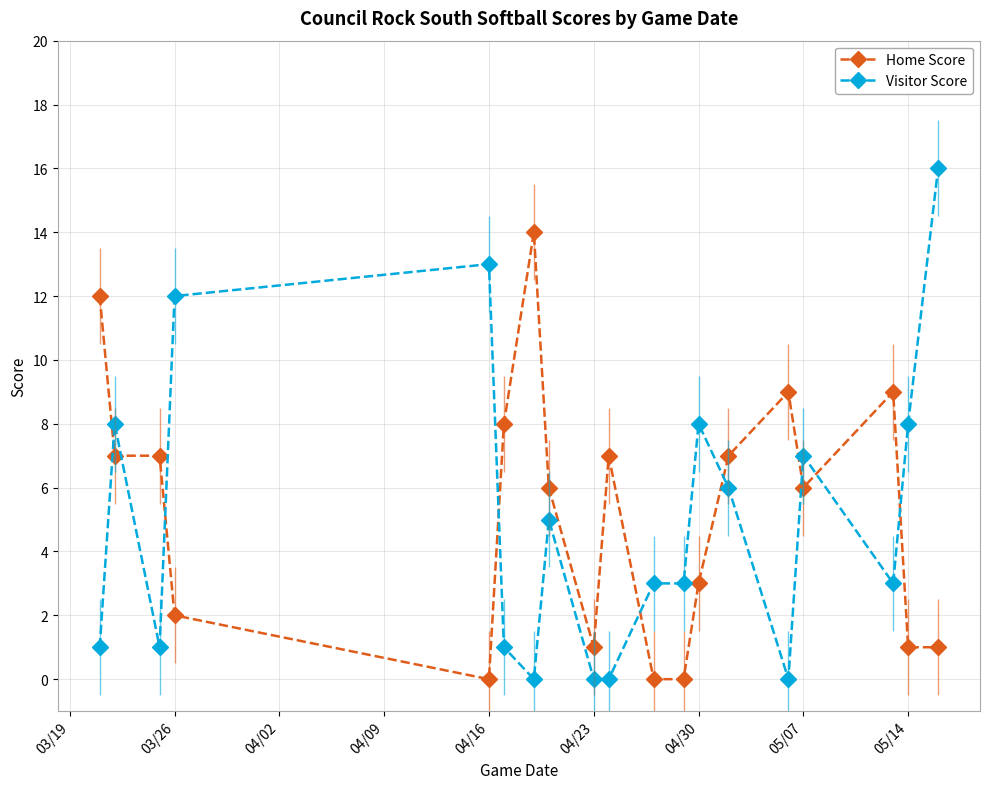

How many values in Home Score are above zero?

16